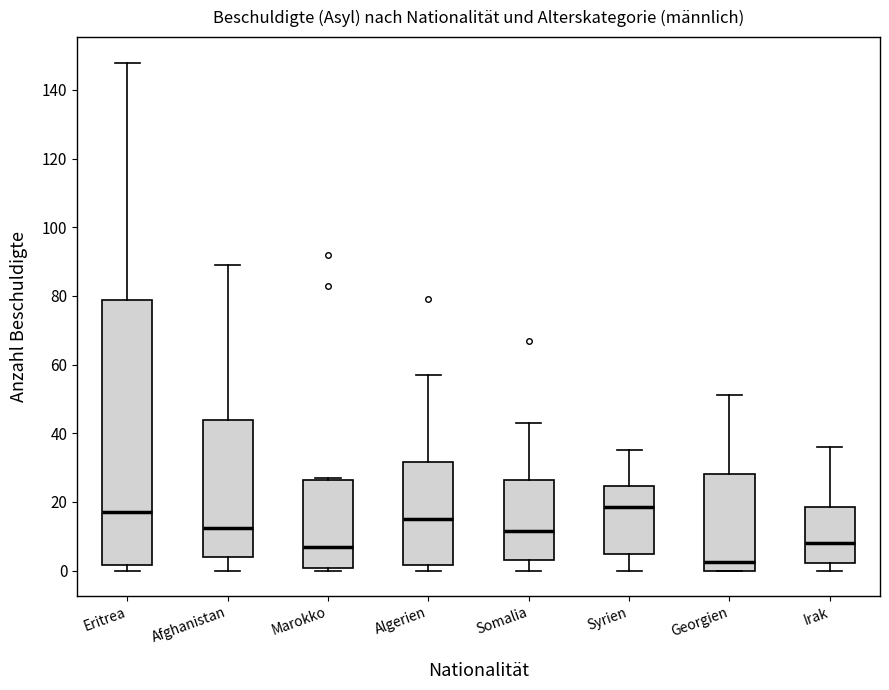

Reading left to right, read every box against the y-axis: the position of its median line, the range the box covers, and the ends of its whiskers. The values are not printed on the chart, so give them approximately, as read against the axis.

Eritrea: median 18, box 2 to 78, whiskers 0 to 148
Afghanistan: median 12, box 4 to 44, whiskers 0 to 90
Marokko: median 8, box 0 to 26, whiskers 0 (just below the box's lower edge) to 28
Algerien: median 16, box 2 to 32, whiskers 0 to 58
Somalia: median 12, box 4 to 26, whiskers 0 to 44
Syrien: median 18, box 4 to 24, whiskers 0 to 36
Georgien: median 2, box 0 to 28, whiskers 0 to 52
Irak: median 8, box 2 to 18, whiskers 0 to 36